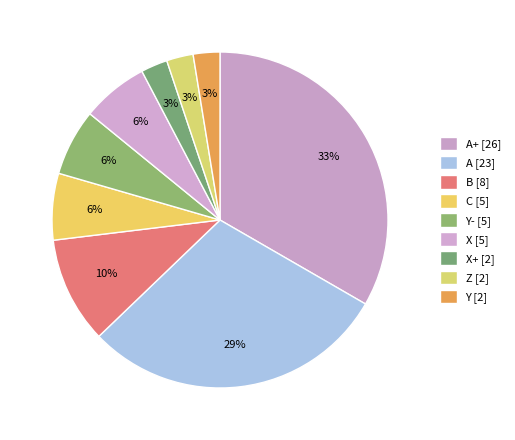

How many slices are in this pie chart?

9